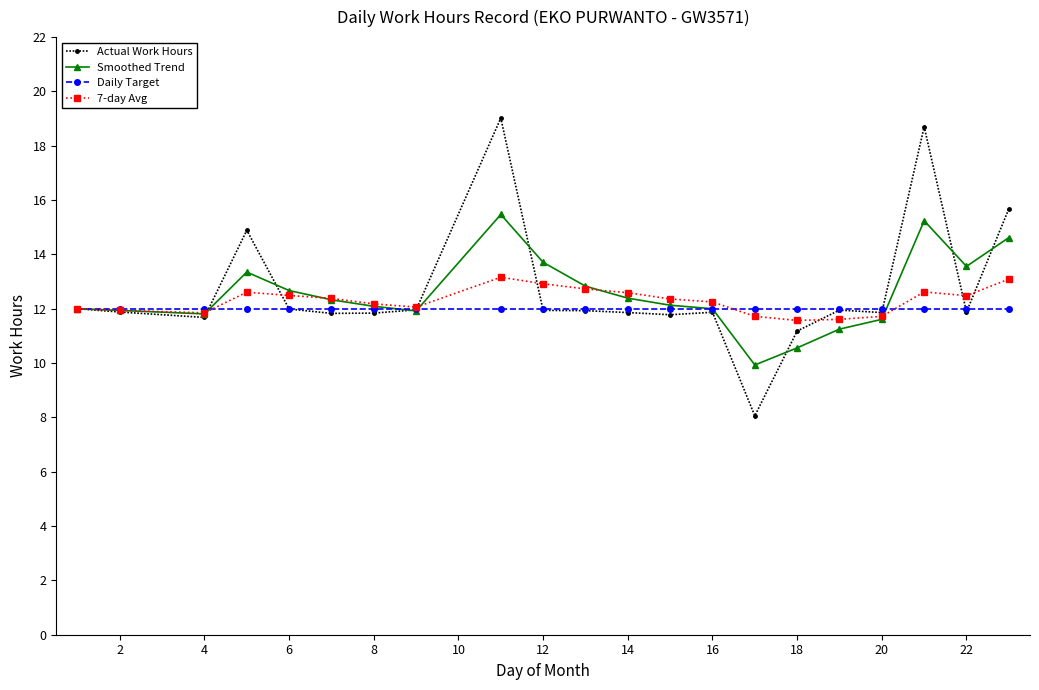

True or false: 7-day Avg has more than 0 points higher than both neighbors.

True